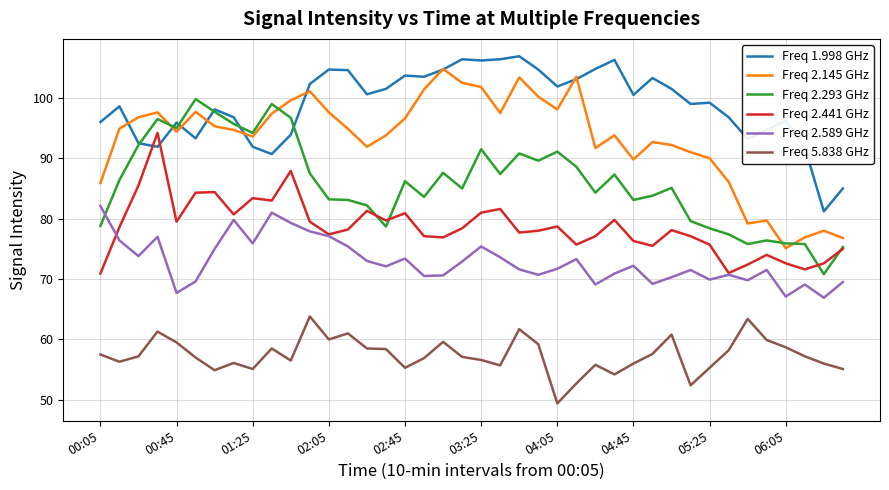

Which series has the largest total across all categories?

Freq 1.998 GHz